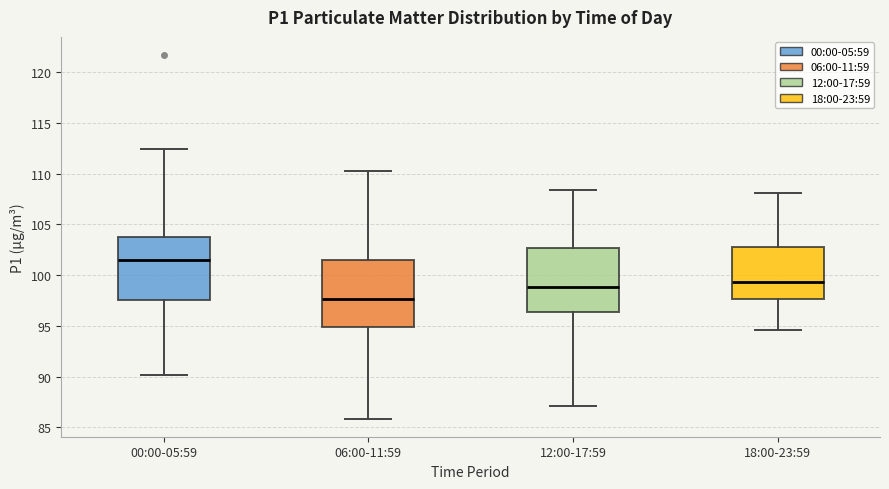

Where is the upper edge of the box for 06:00-11:59 on the y-axis? The values are not printed on the chart, so give them approximately, as read against the axis.

101.5